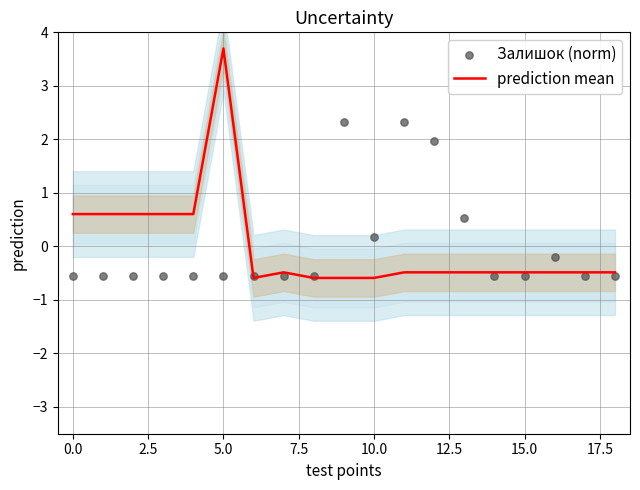

What are all the series names shown in the legend?

prediction mean, Залишок (norm)